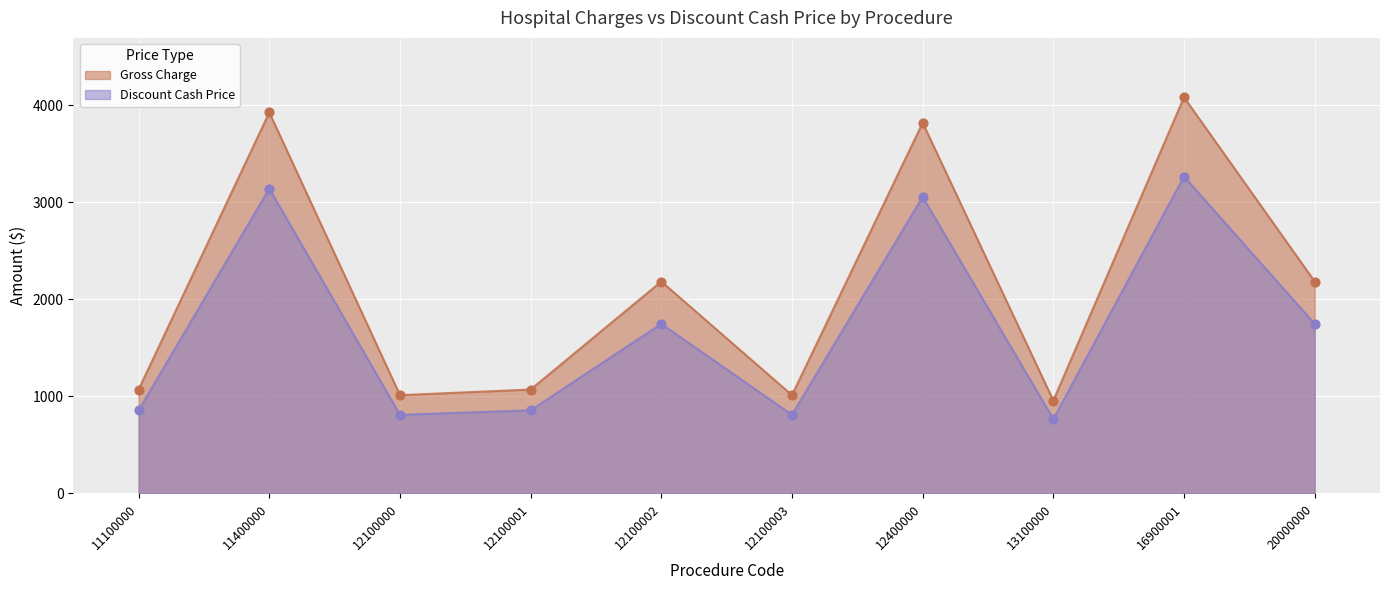

Which series has the largest total across all categories?

Gross Charge